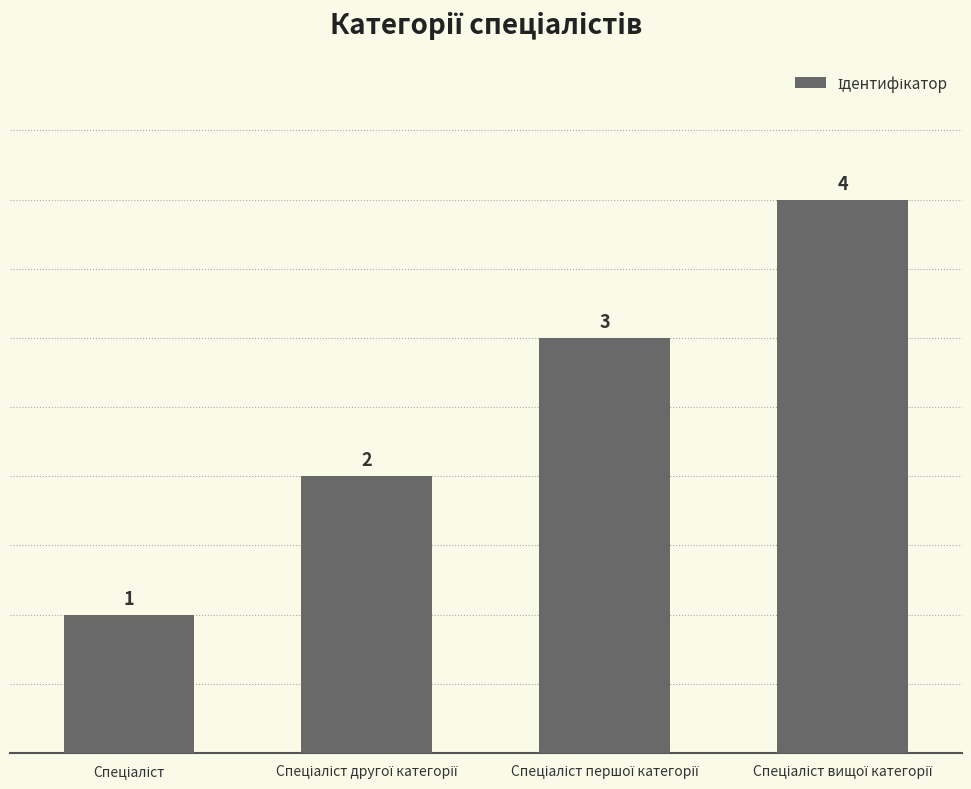

What is the value of the 2nd bar from the left?

2